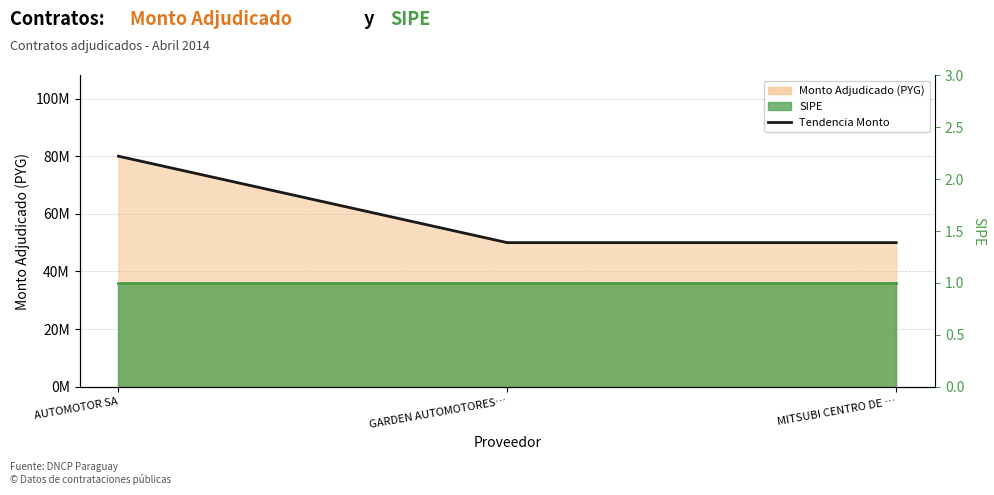

What is the ratio of the value at AUTOMOTOR SA to the value at GARDEN AUTOMOTORES…?

1.6